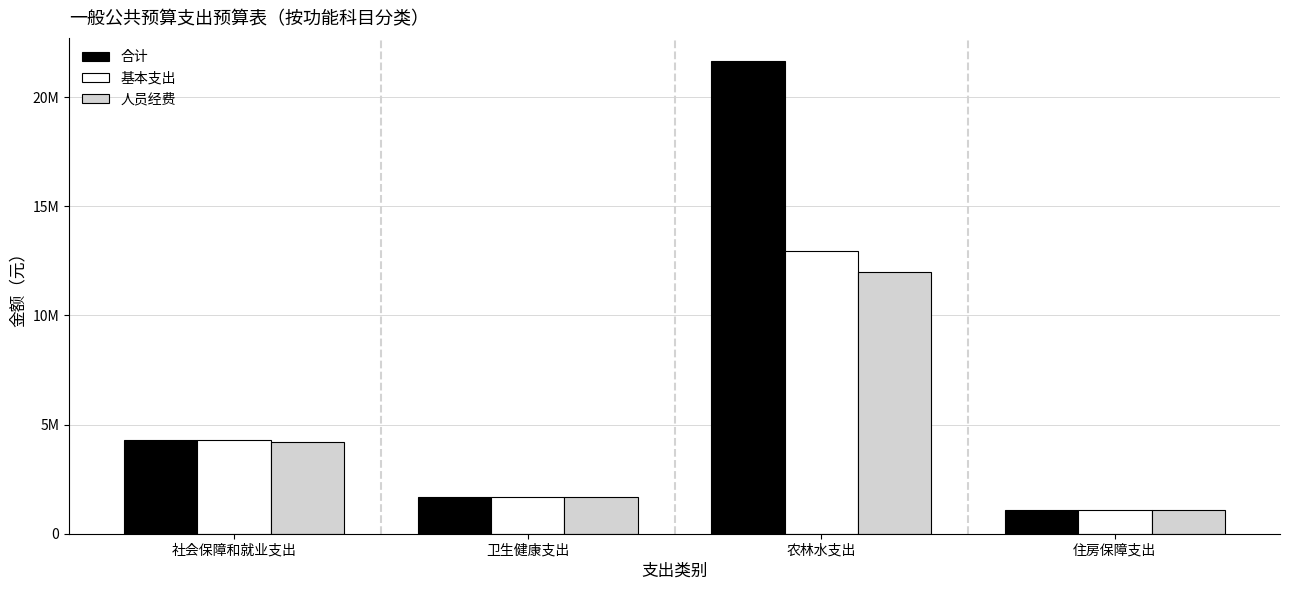

Are the bars grouped side by side (vs. stacked)?

Yes